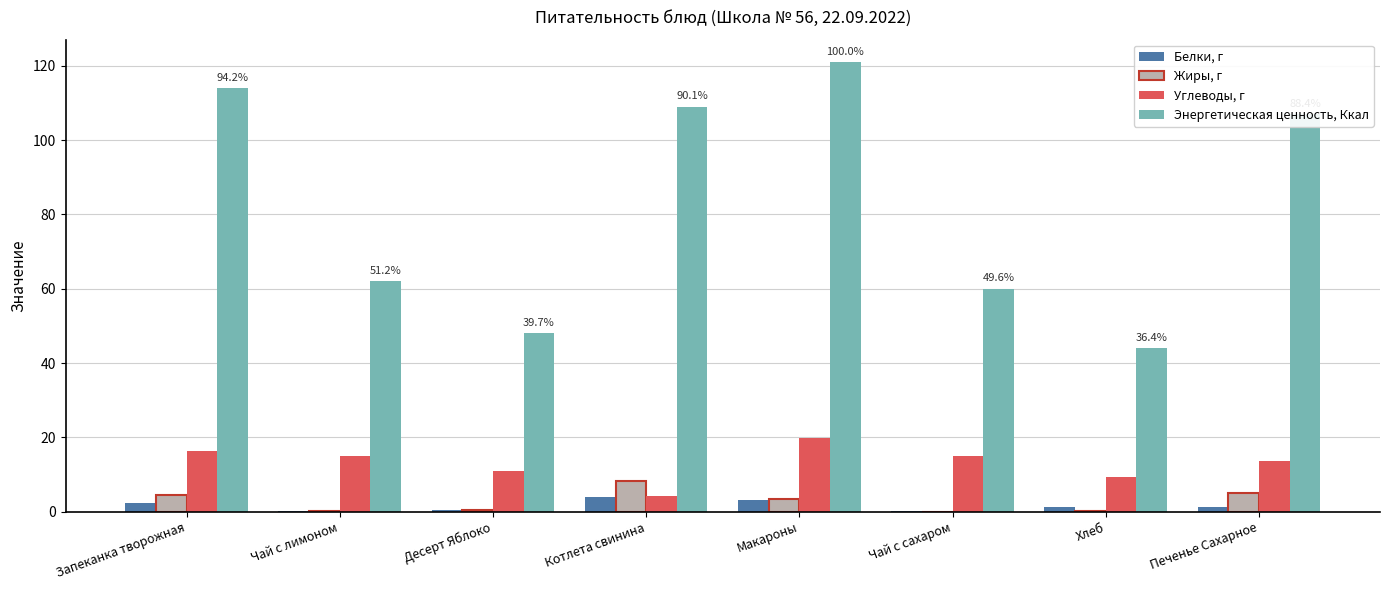

Is the value of Углеводы, г at Макароны greater than the value of Жиры, г at Чай с сахаром?

Yes